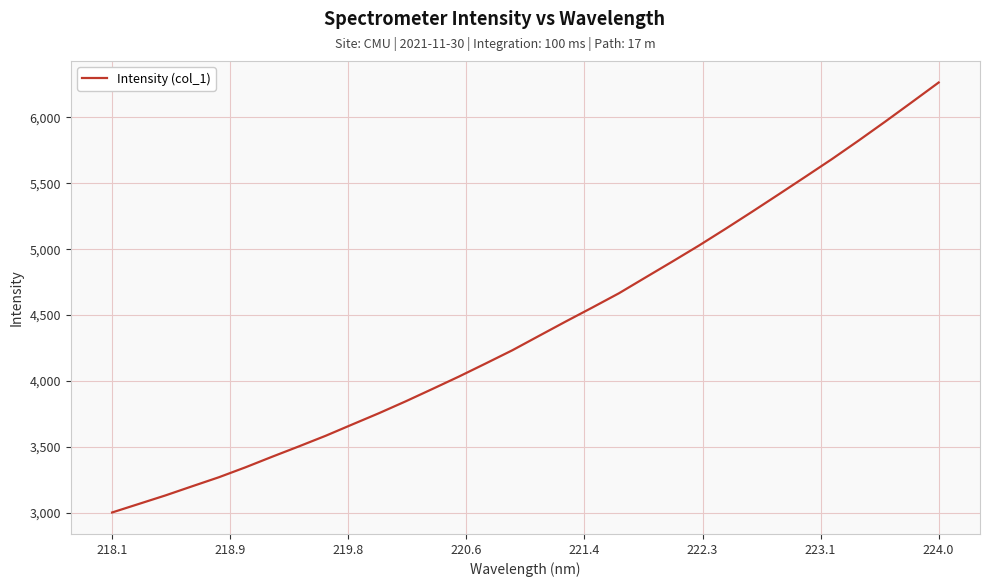

True or false: there are more than 2 points higher than both neighbors.

False